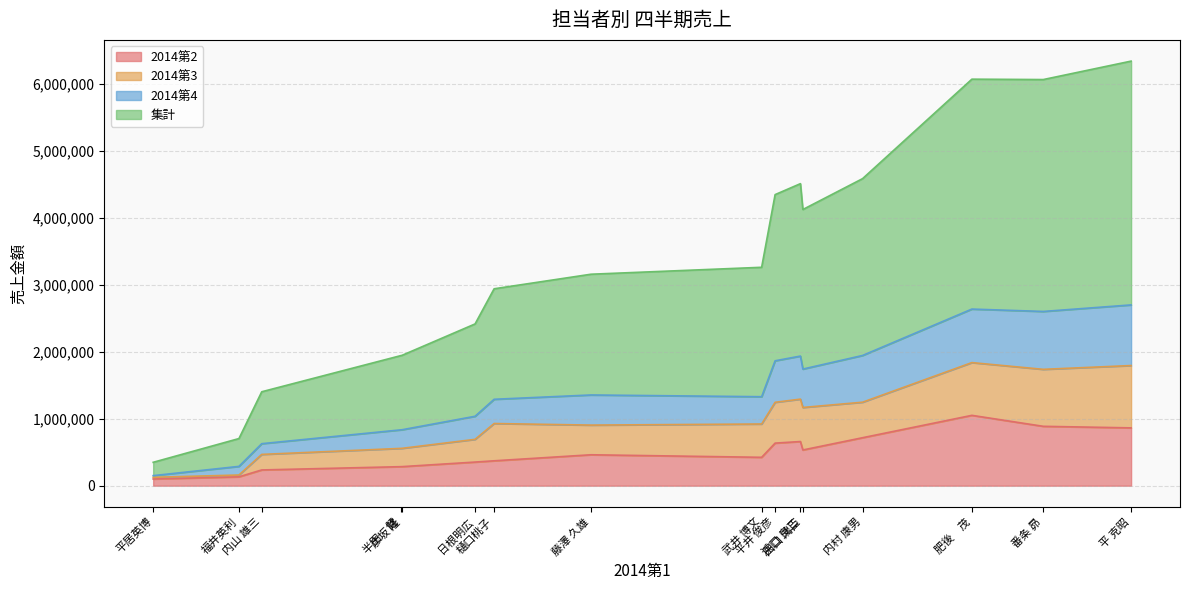

How many series are shown in this chart?

4